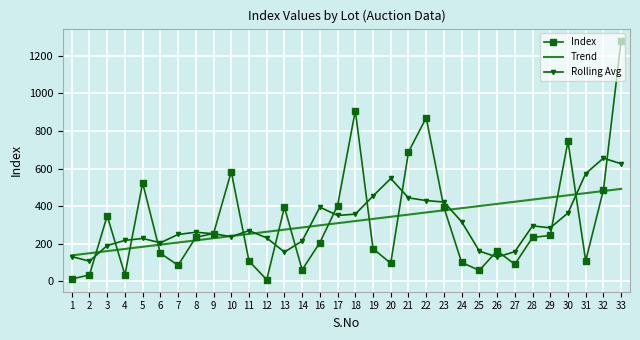

At which label does Index first exceed 233?

3